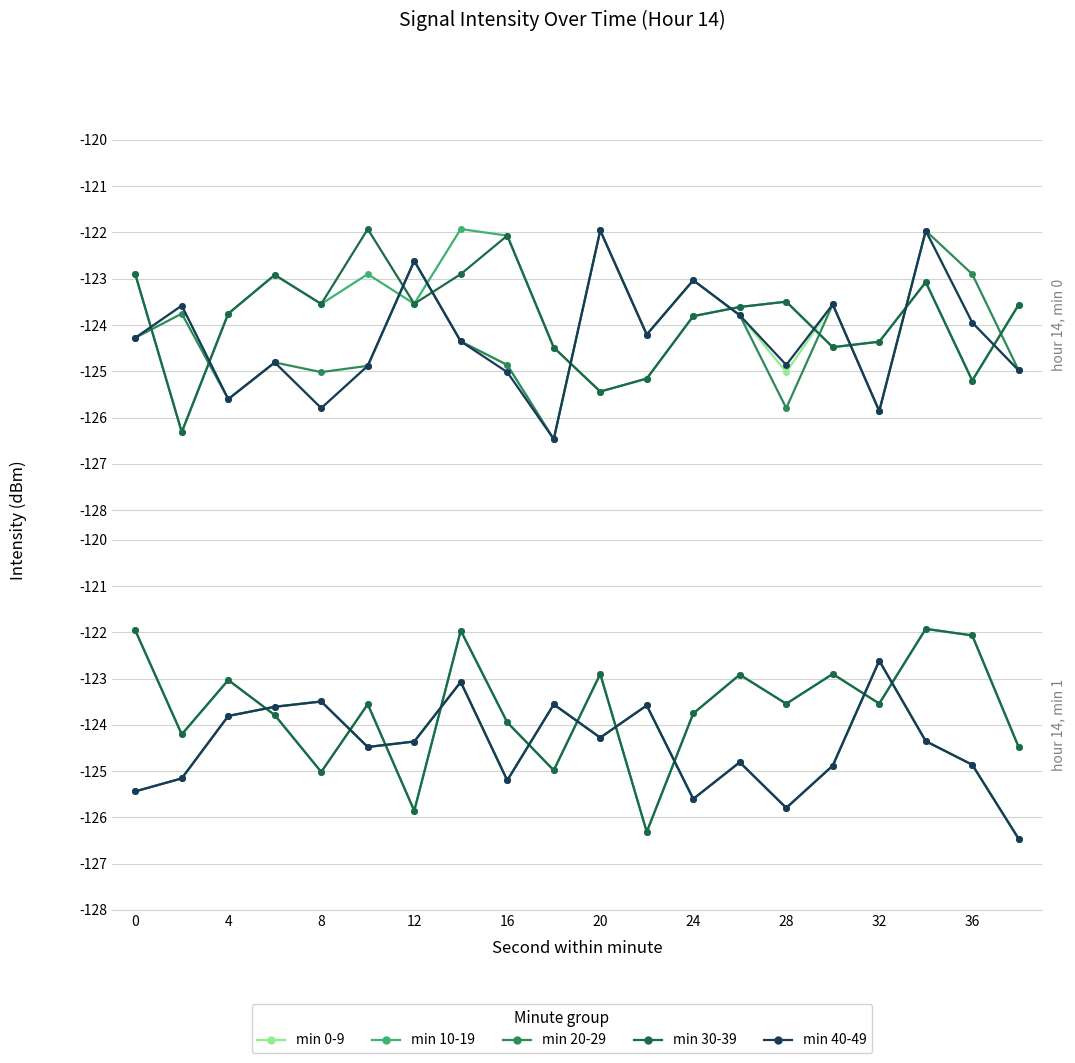

What is the highest value of the min 10-19 series?

-121.9